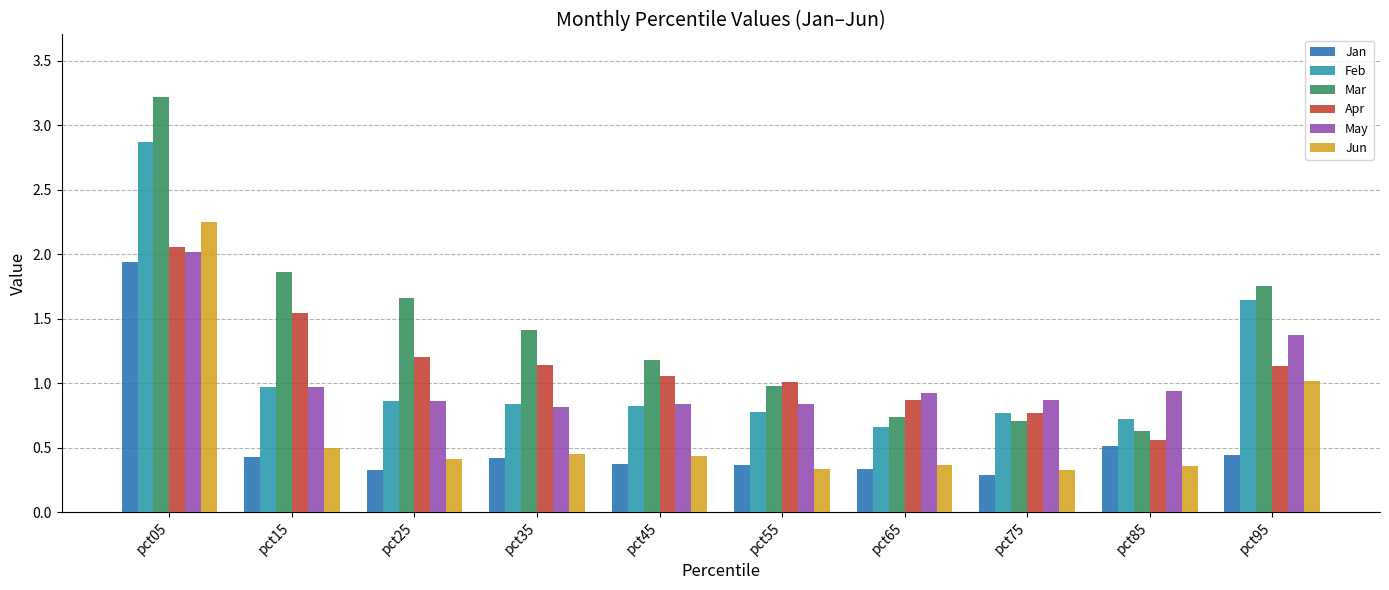

What is the minimum value shown in the chart?

0.3